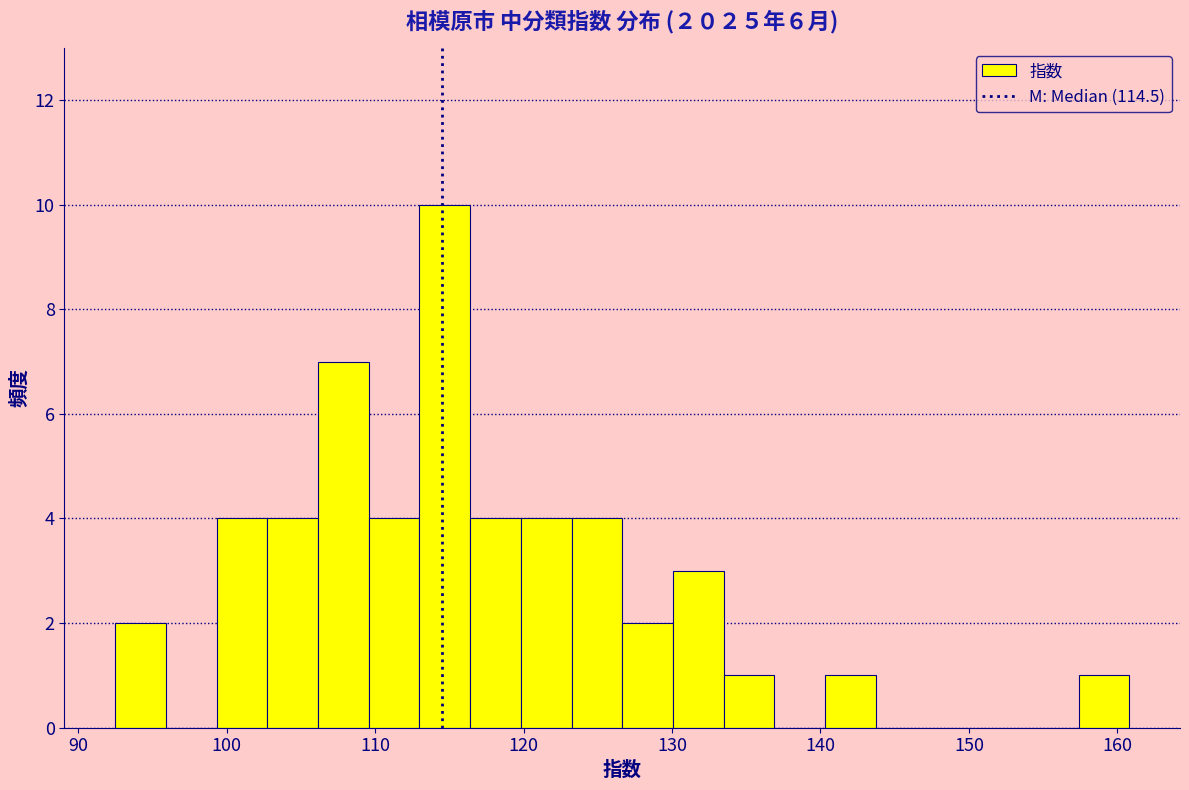

Around what value on the x-axis is the tallest bar? Give the approximate position of its centre, as read against the axis.

115